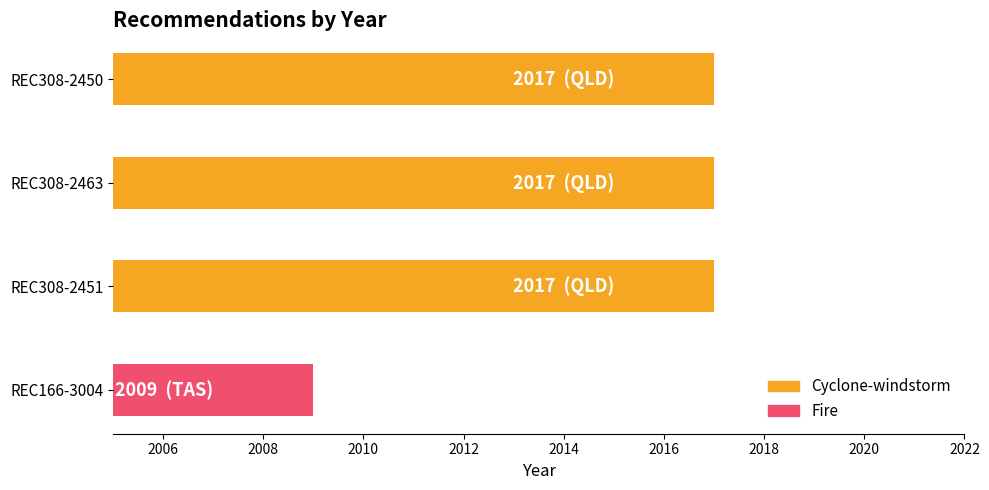

What is the greatest value displayed?

2017